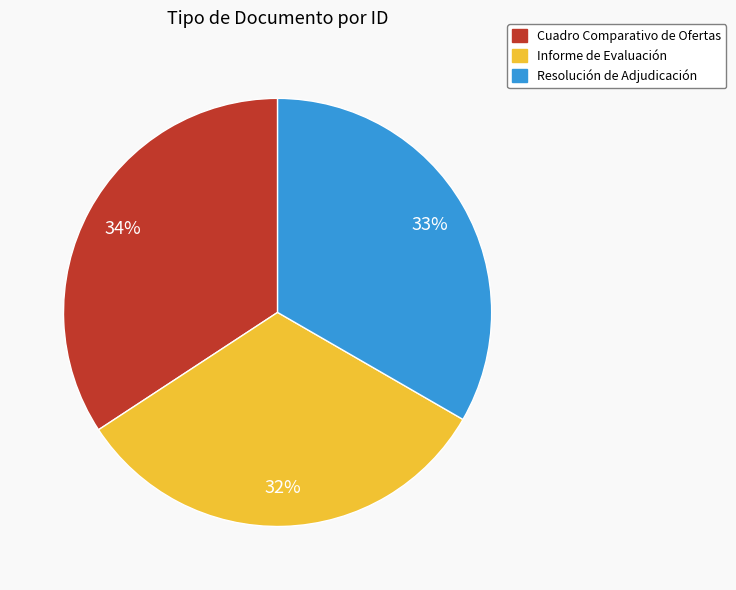

Combined, do Informe de Evaluación and Resolución de Adjudicación account for over 50%?

Yes